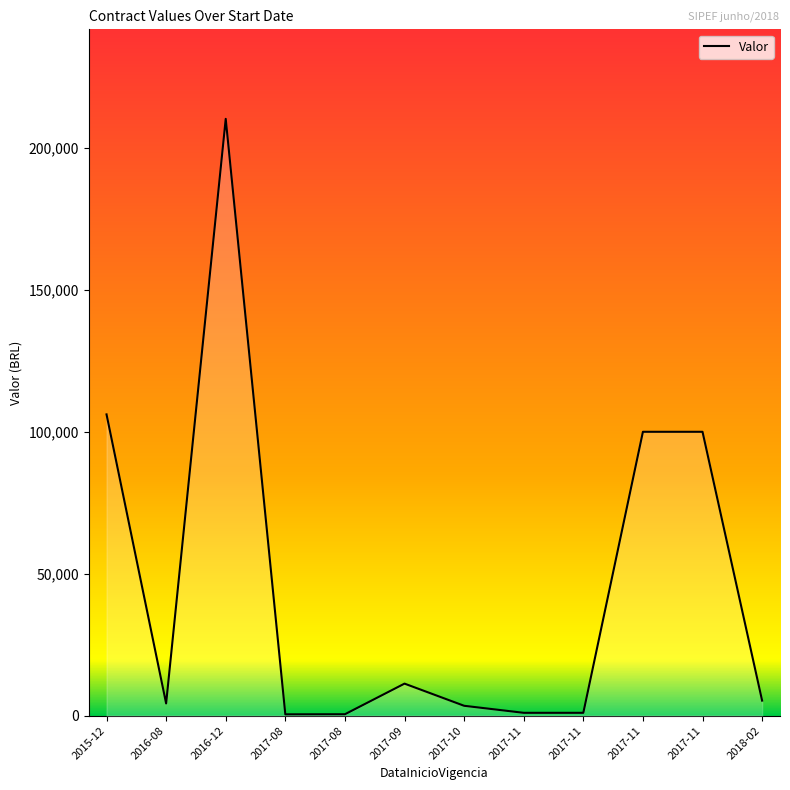

Is this an area chart (filled region under the line)?

Yes